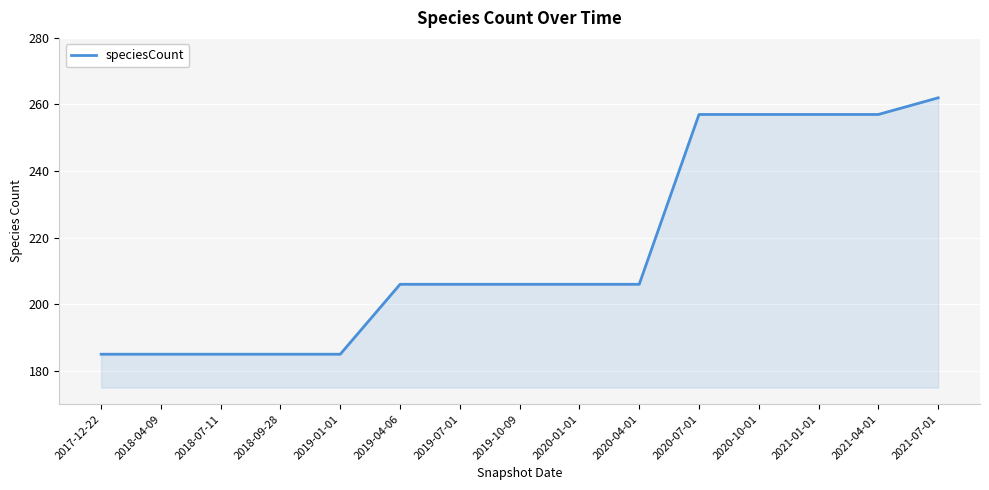

What position from the right is 2020-10-01?

4